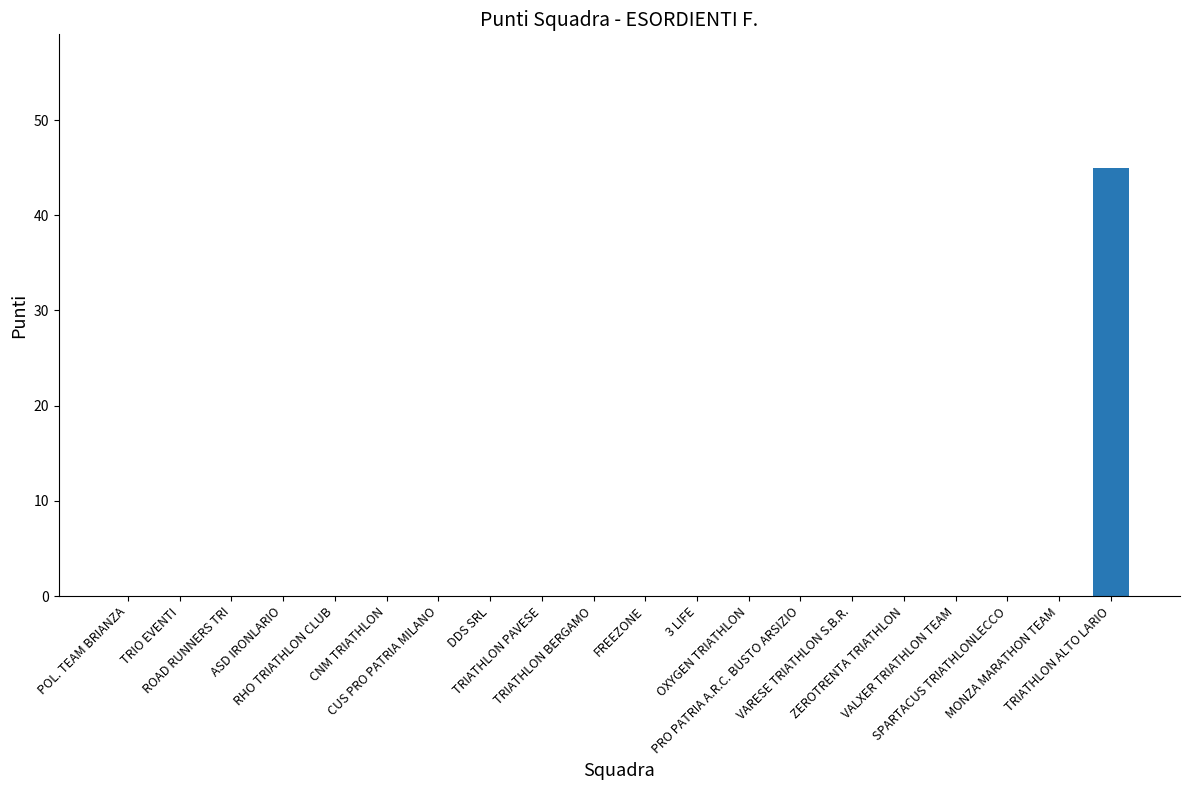

Is it true that the value at MONZA MARATHON TEAM is -20?

False